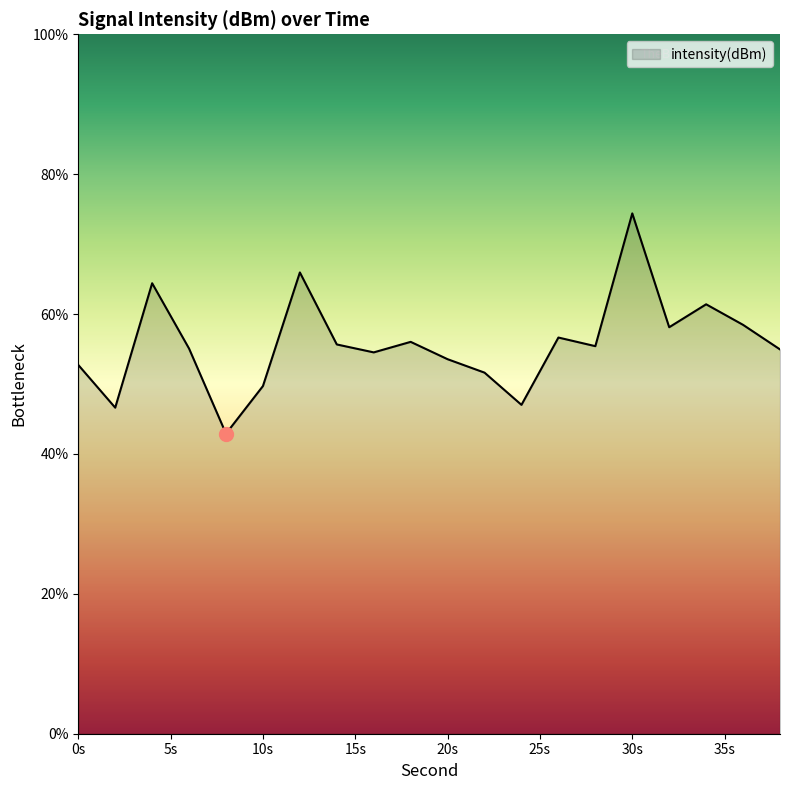

What is the greatest value displayed?

74.4